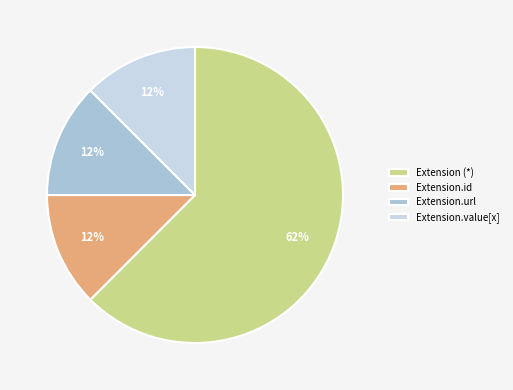

True or false: Extension.url accounts for 61% of the total.

False